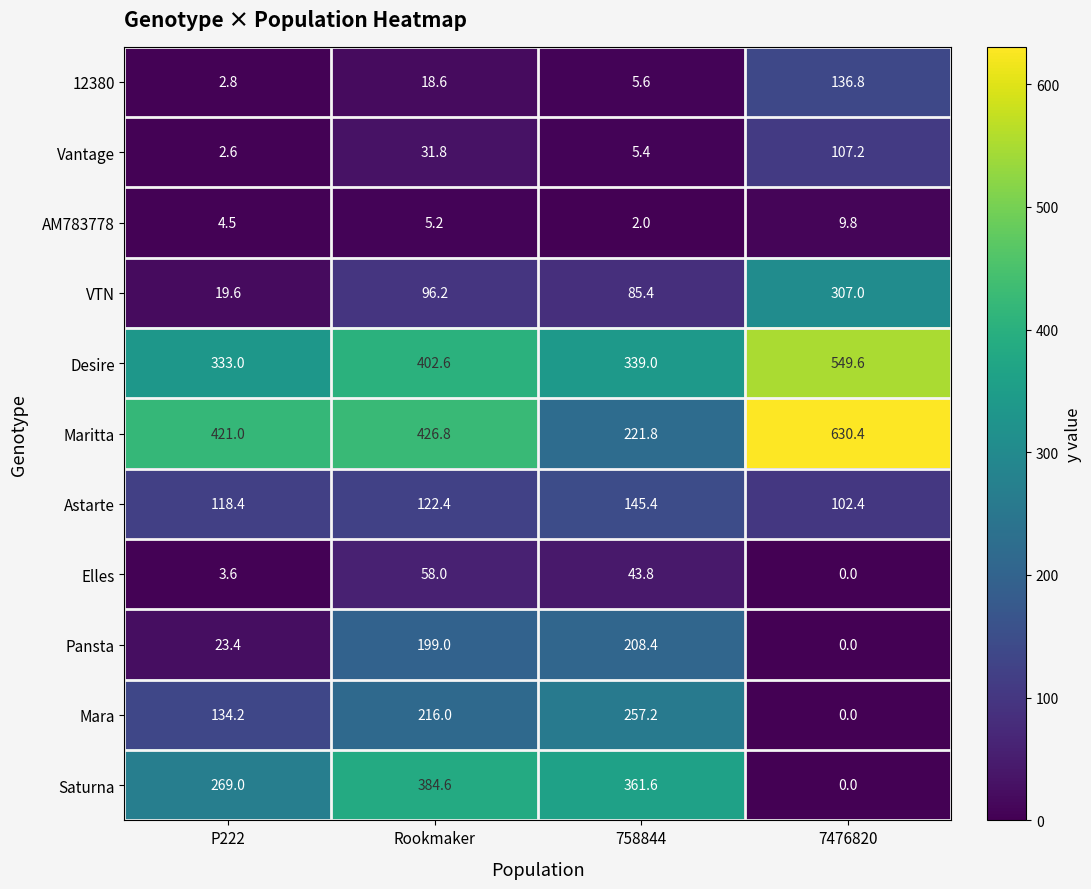

What is the difference between the maximum and minimum values in the Maritta series?

408.6